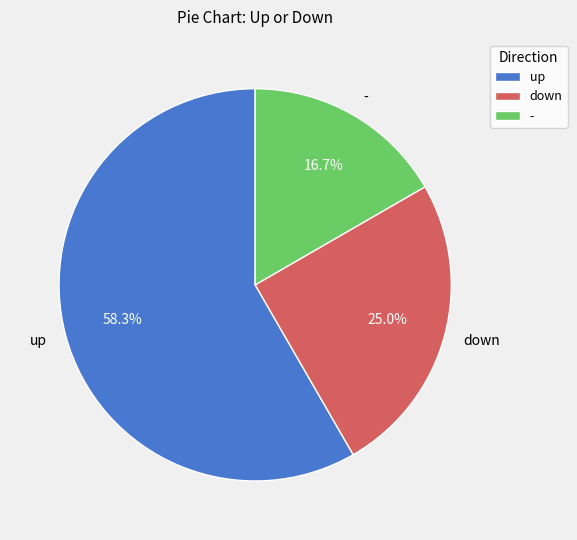

To the nearest percent, what is the average slice percentage?

33%